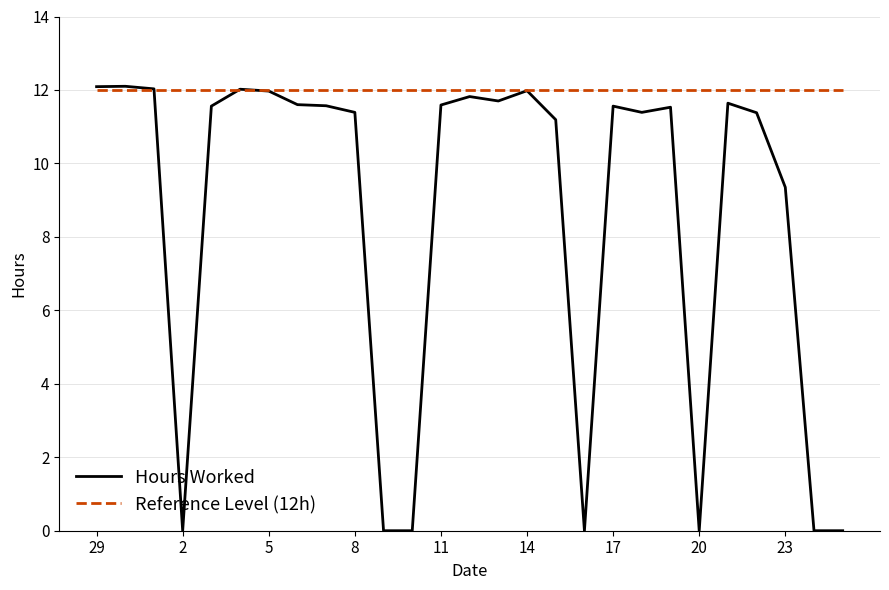

Which series has the largest total across all categories?

Reference Level (12h)